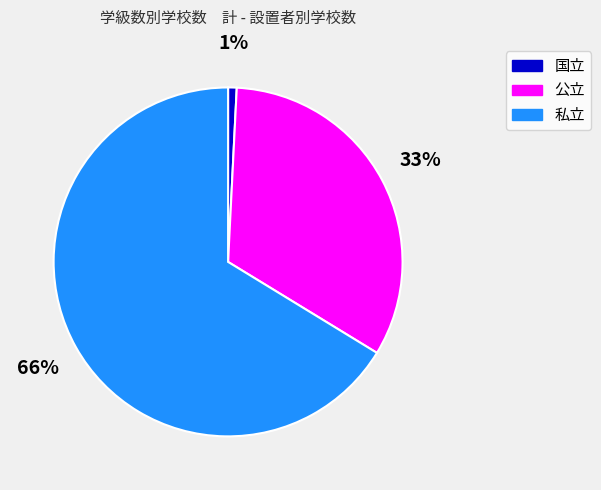

Which has a higher value, 私立 or 国立?

私立